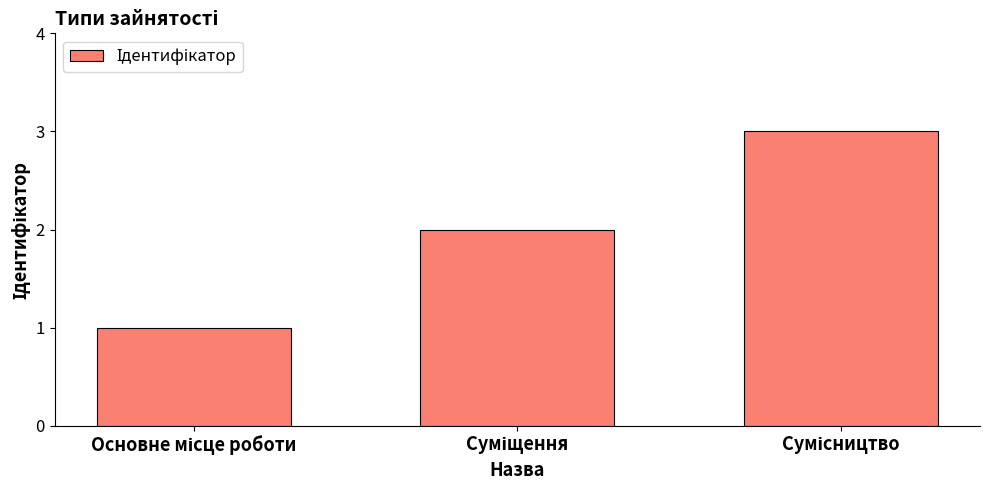

What is the smallest value displayed?

1